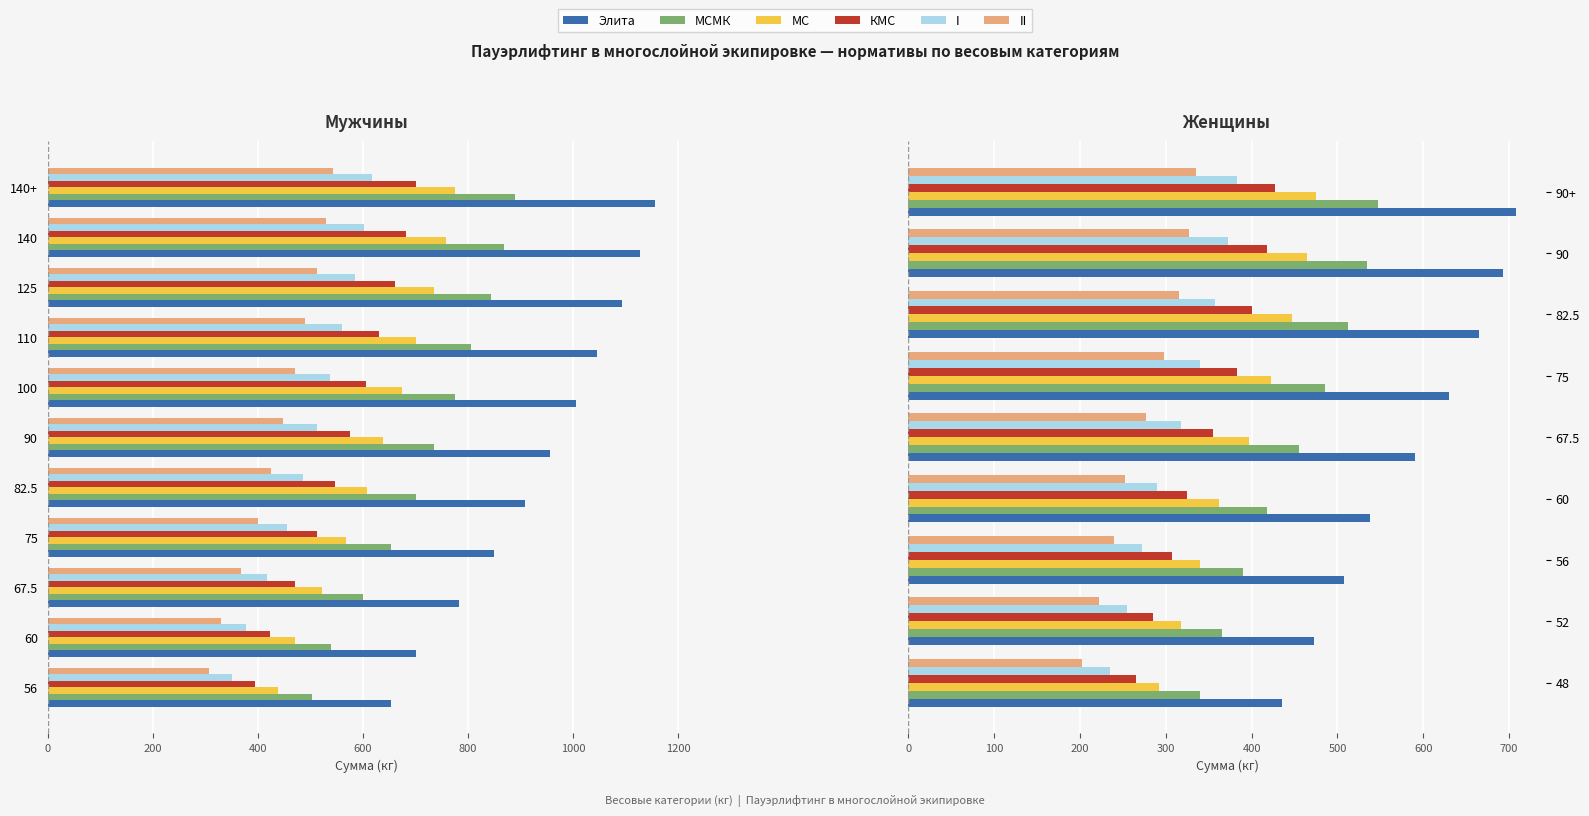

Is the value of Элита at 90+ greater than the value of МСМК at 90?

Yes